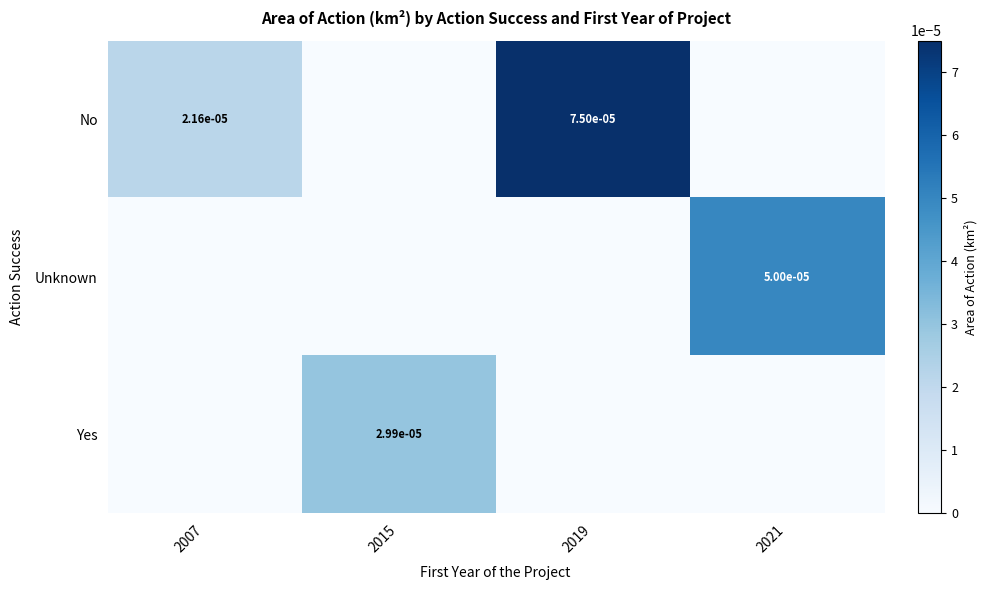

The value of No at 2019 is 0.0. True or false?

True